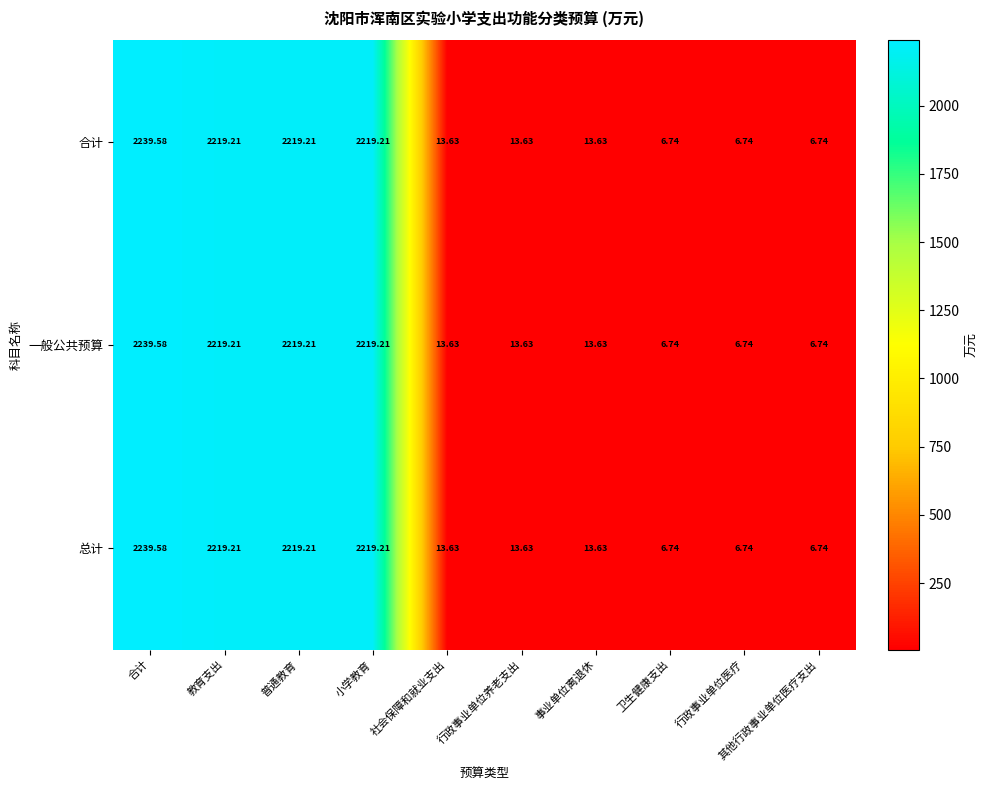

At which label does 合计 reach its peak?

合计